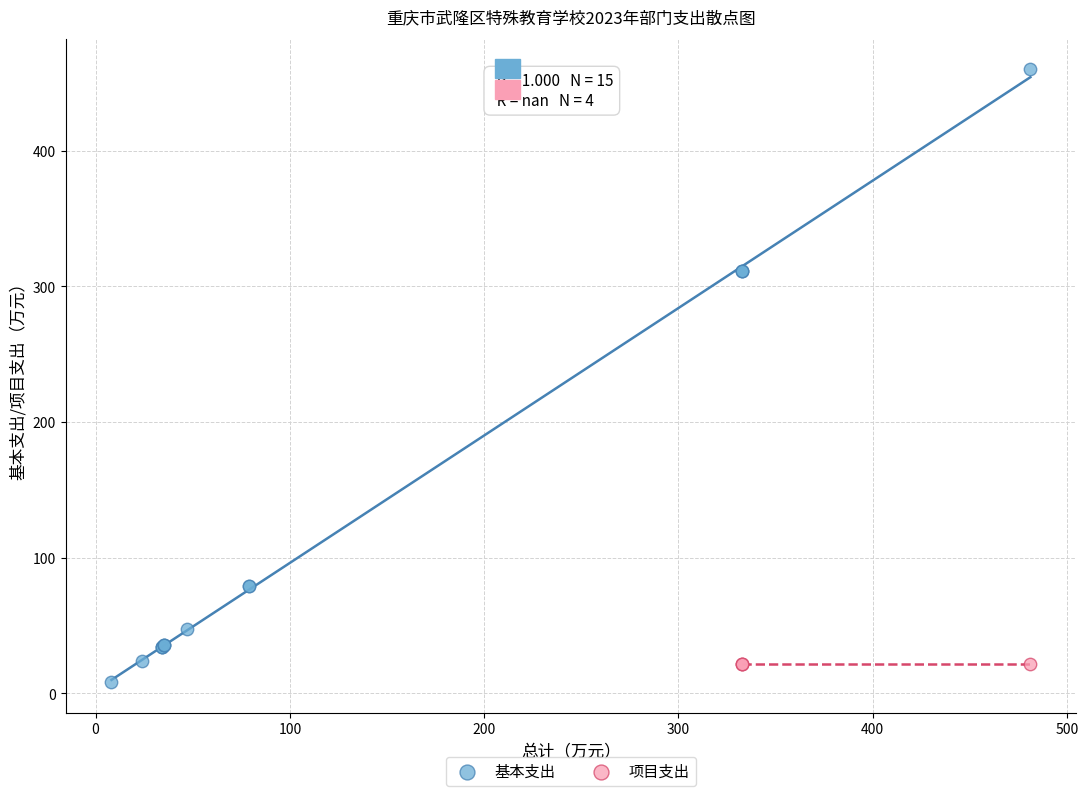

Which series reaches the maximum Y coordinate?

基本支出